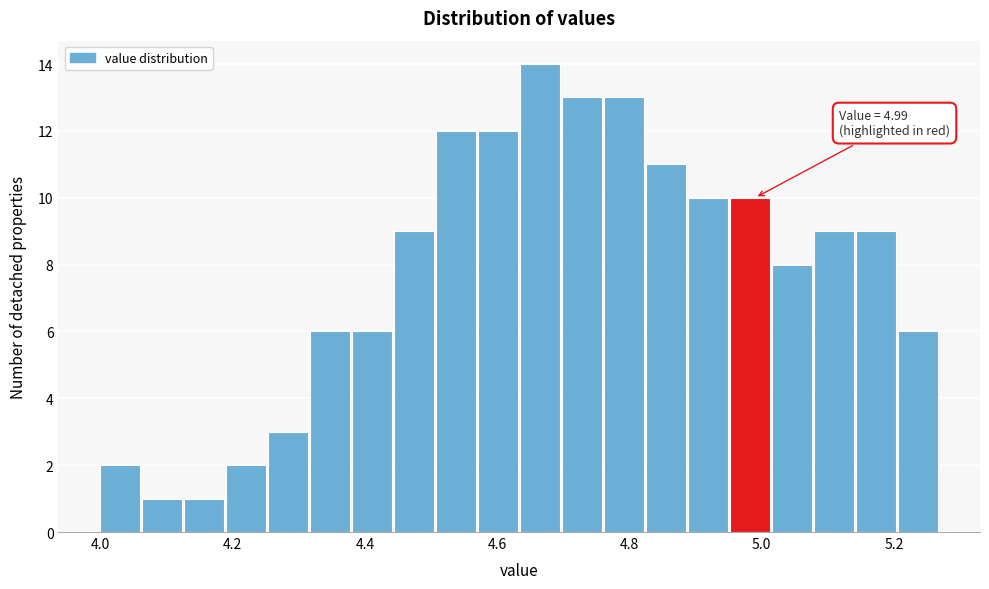

Around what value on the x-axis is the tallest bar? Give the approximate position of its centre, as read against the axis.

4.66